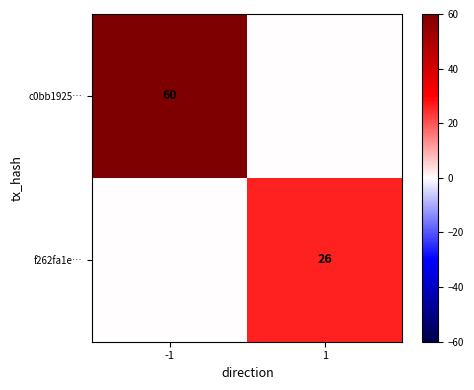

True or false: c0bb1925… has a value of 60 at -1.

True